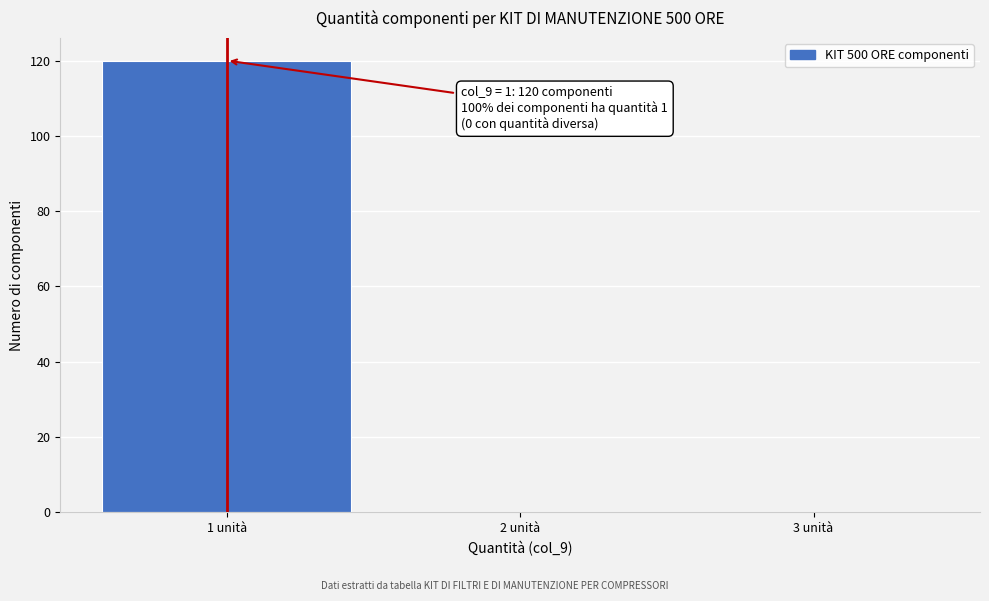

Which range on the x-axis has the tallest bar?

0.5 to 1.5